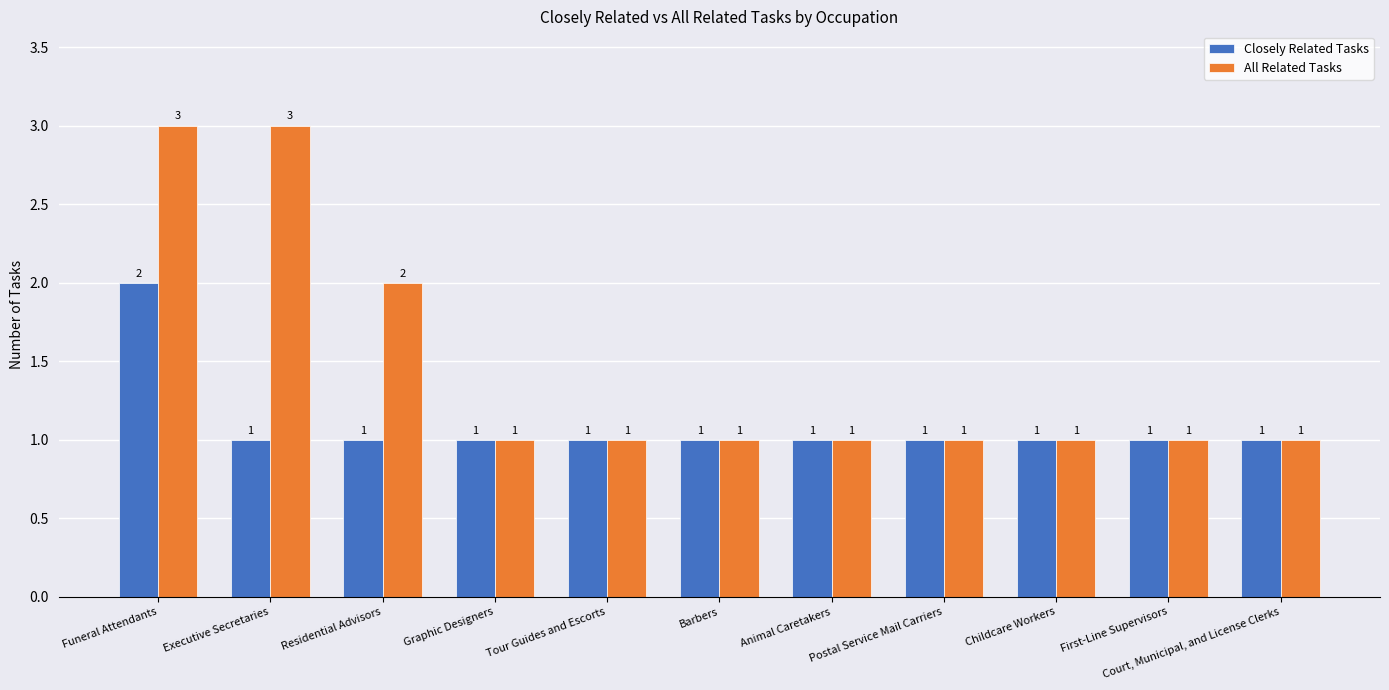

What is the maximum value for All Related Tasks?

3